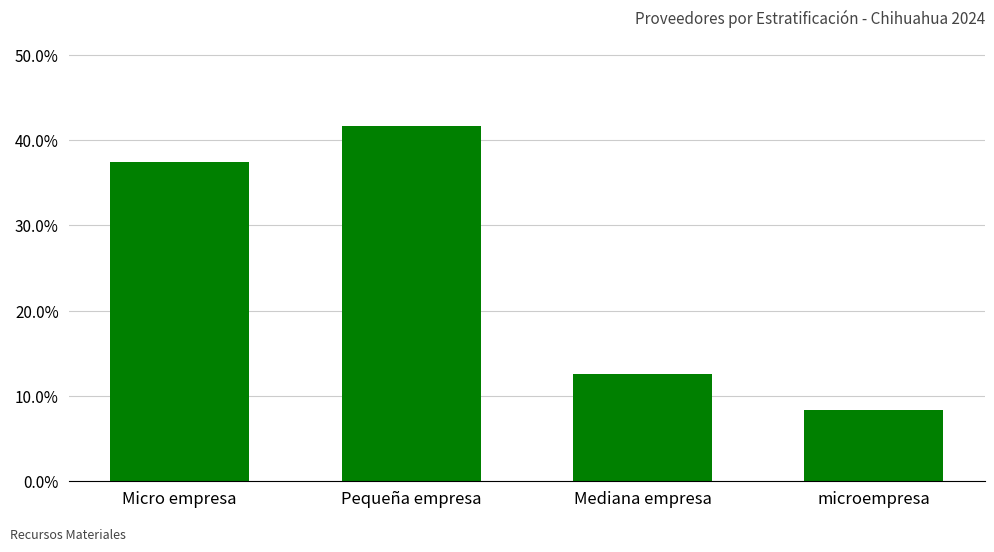

Does the chart contain any negative values?

No